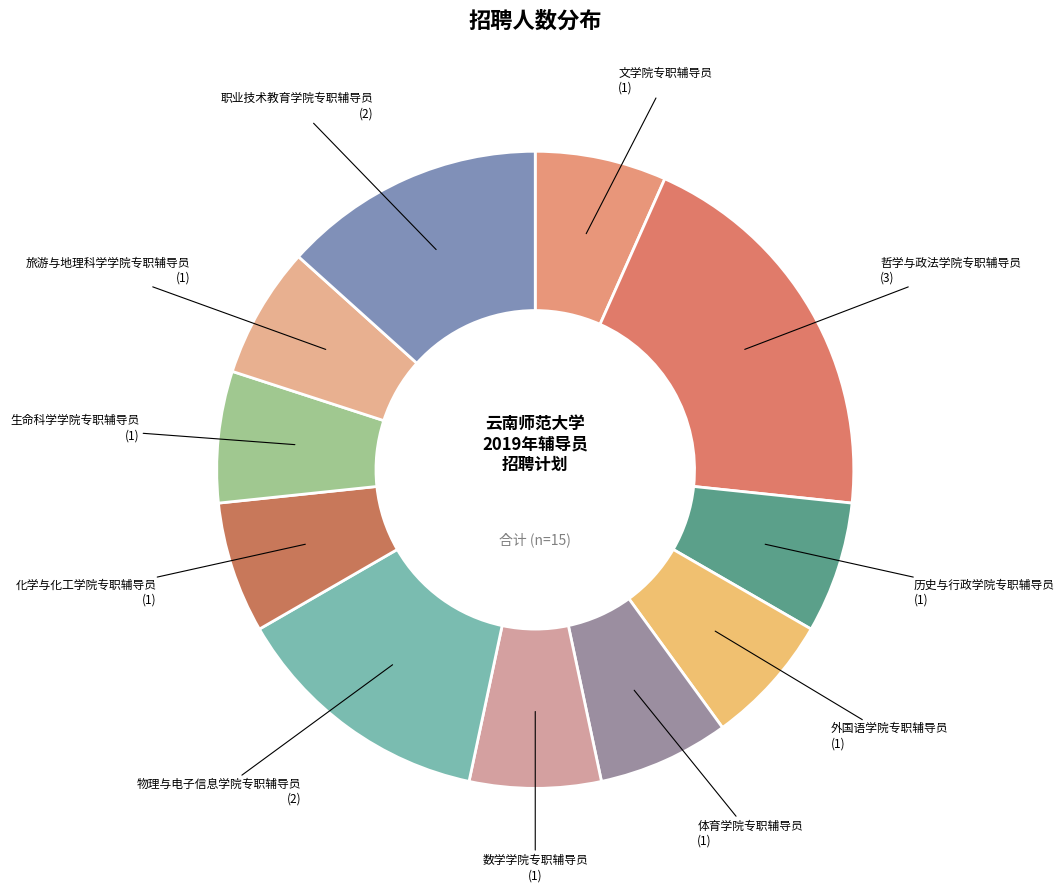

Which slice is the smallest?

文学院专职辅导员